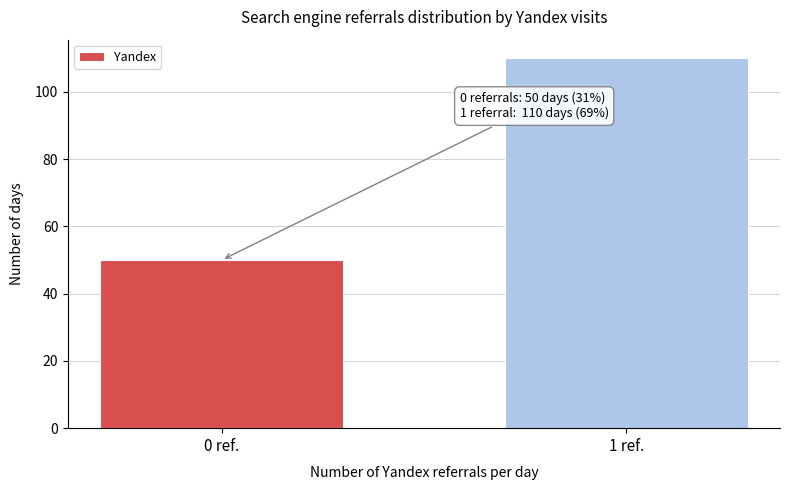

Reading right to left, what are all the values shown in this chart?

1 ref.=110	0 ref.=50